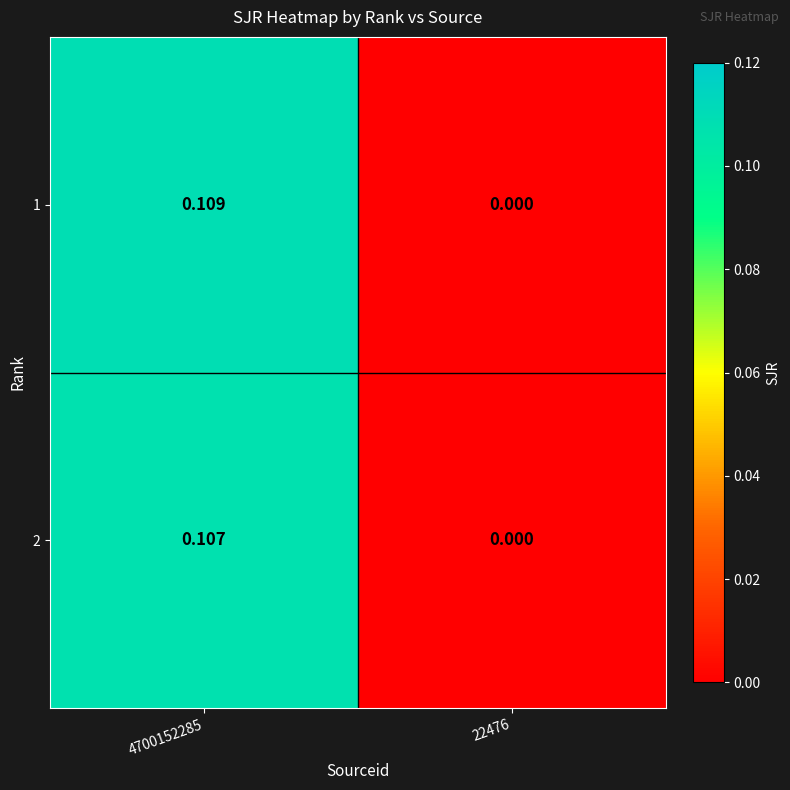

Is the value of 1 at 4700152285 greater than the value of 2 at 4700152285?

Yes